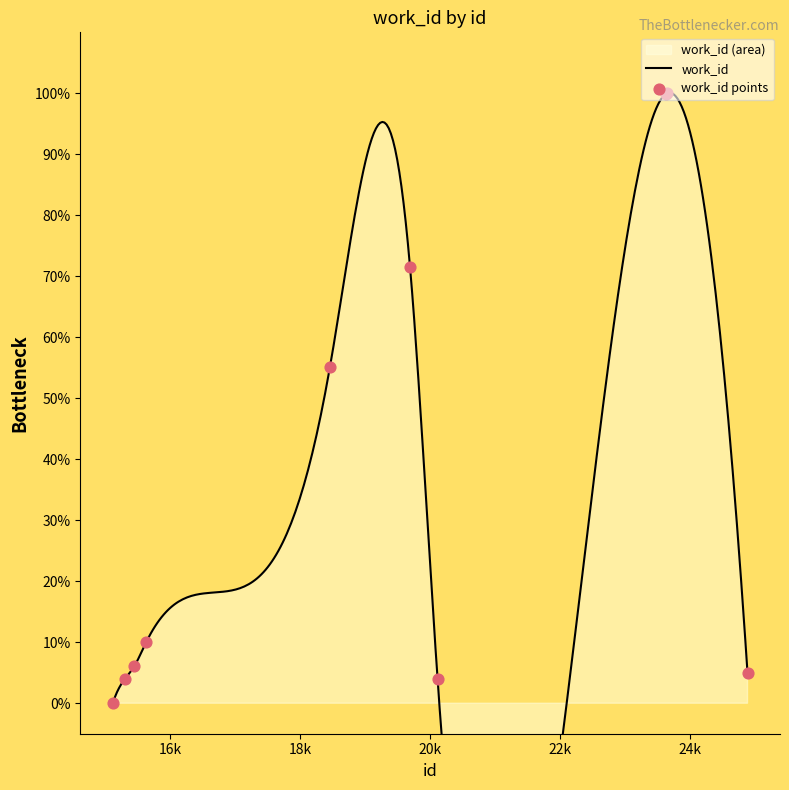

What is the change in value from 15447 to 23639?

+93.9